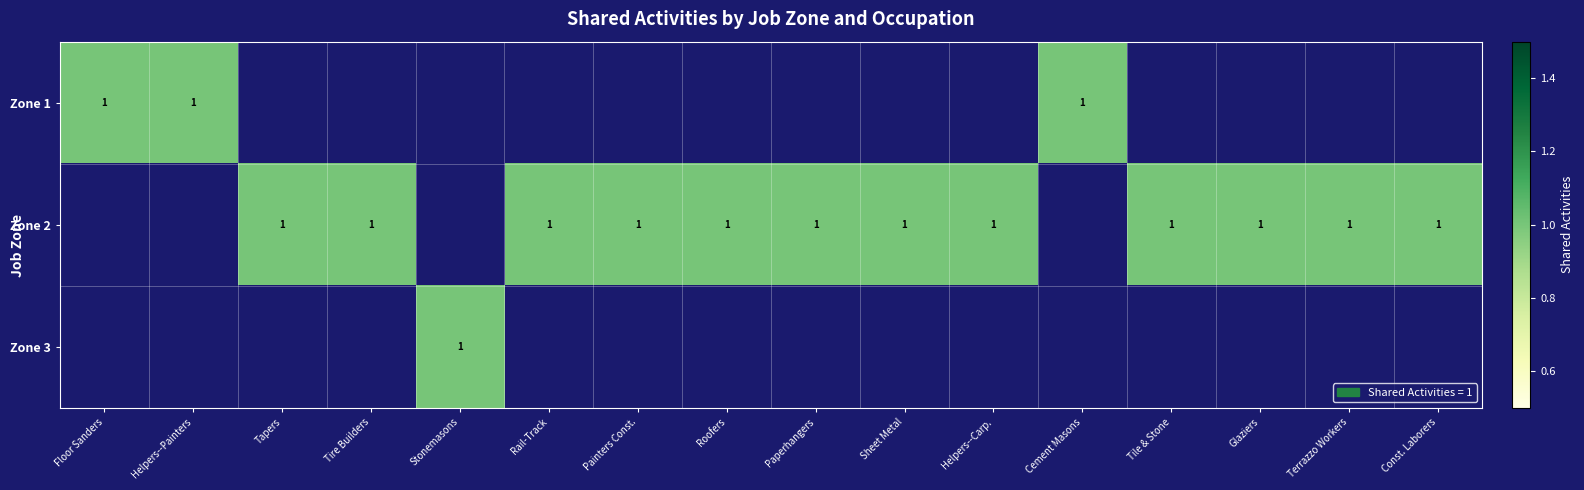

At which category is the sum across all series the highest?

Floor Sanders